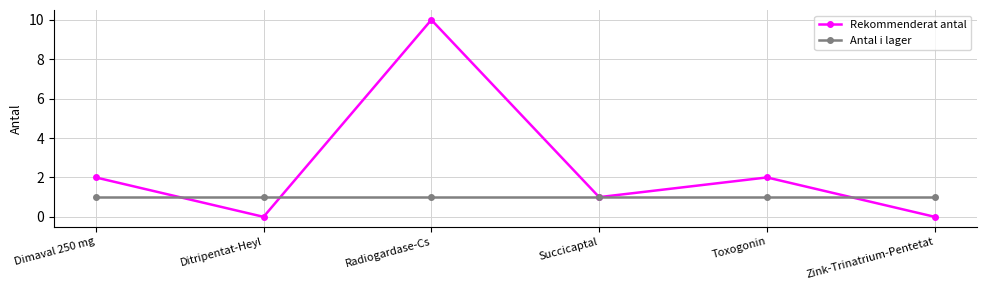

At how many categories does at least one series exceed 9?

1